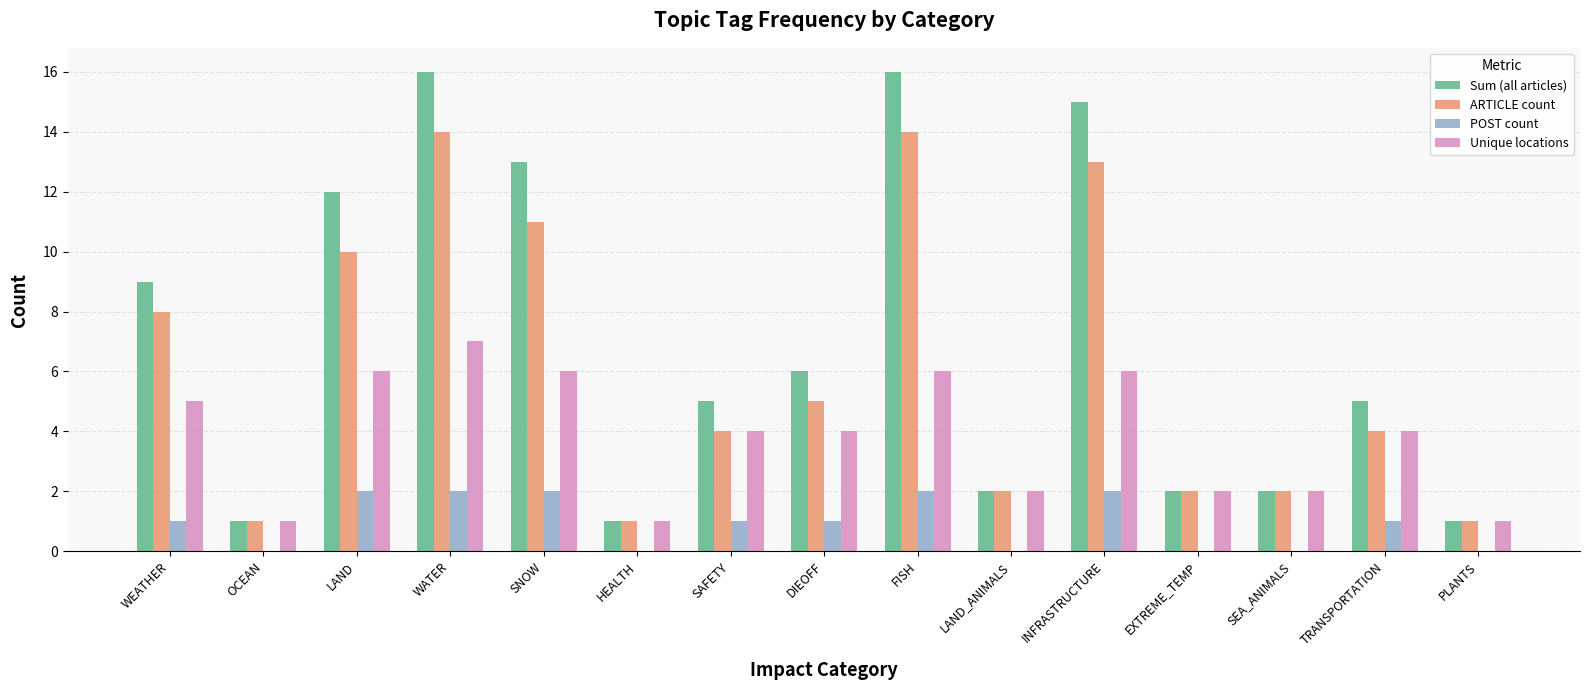

Which series has the largest range (max minus min)?

Sum (all articles)